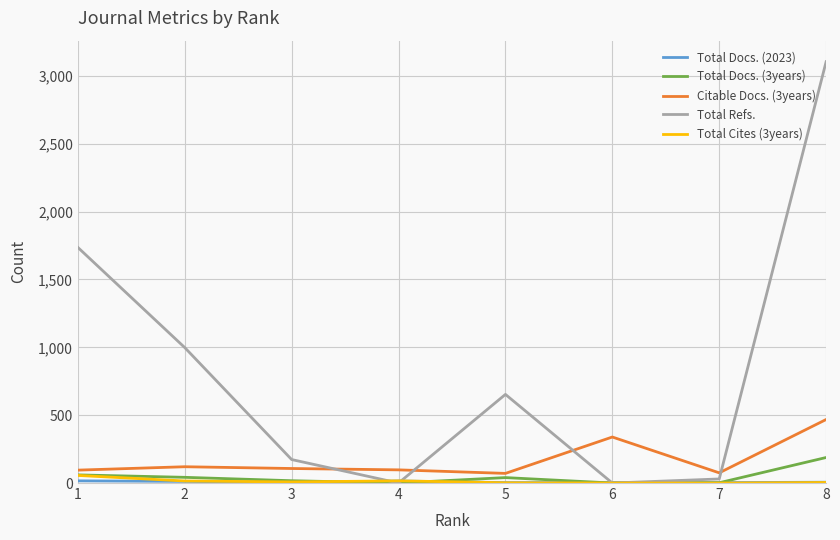

True or false: Total Refs. and Citable Docs. (3years) intersect in this chart.

True